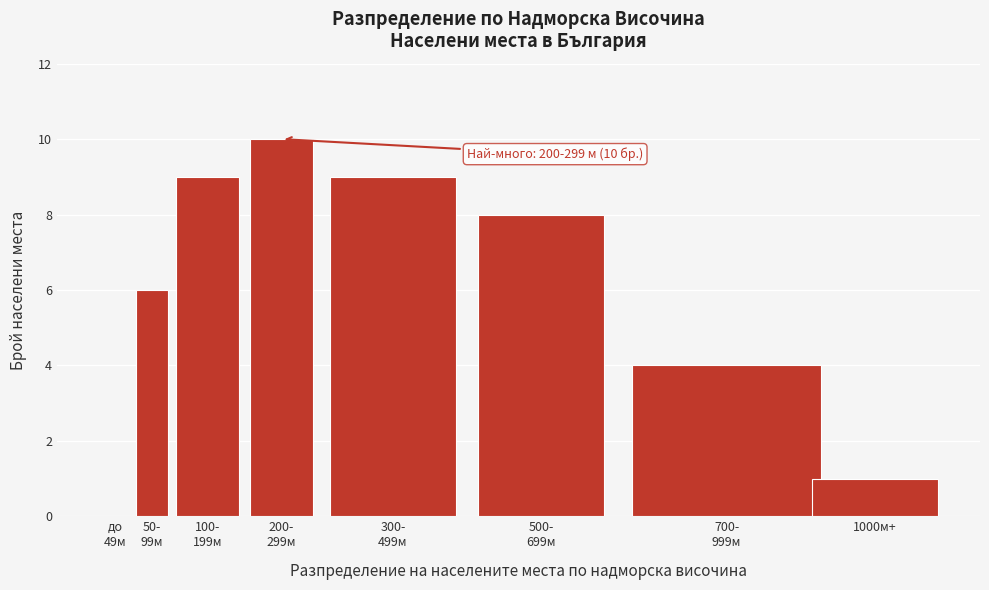

What is the sum of all values?

47